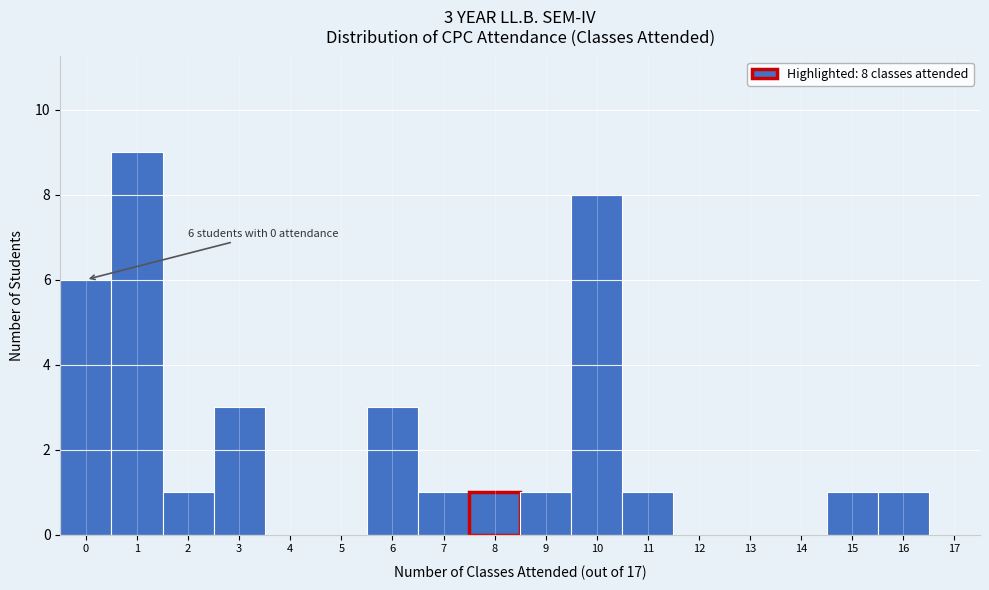

Over which range of the x-axis is the bar tallest?

0.5 to 1.5